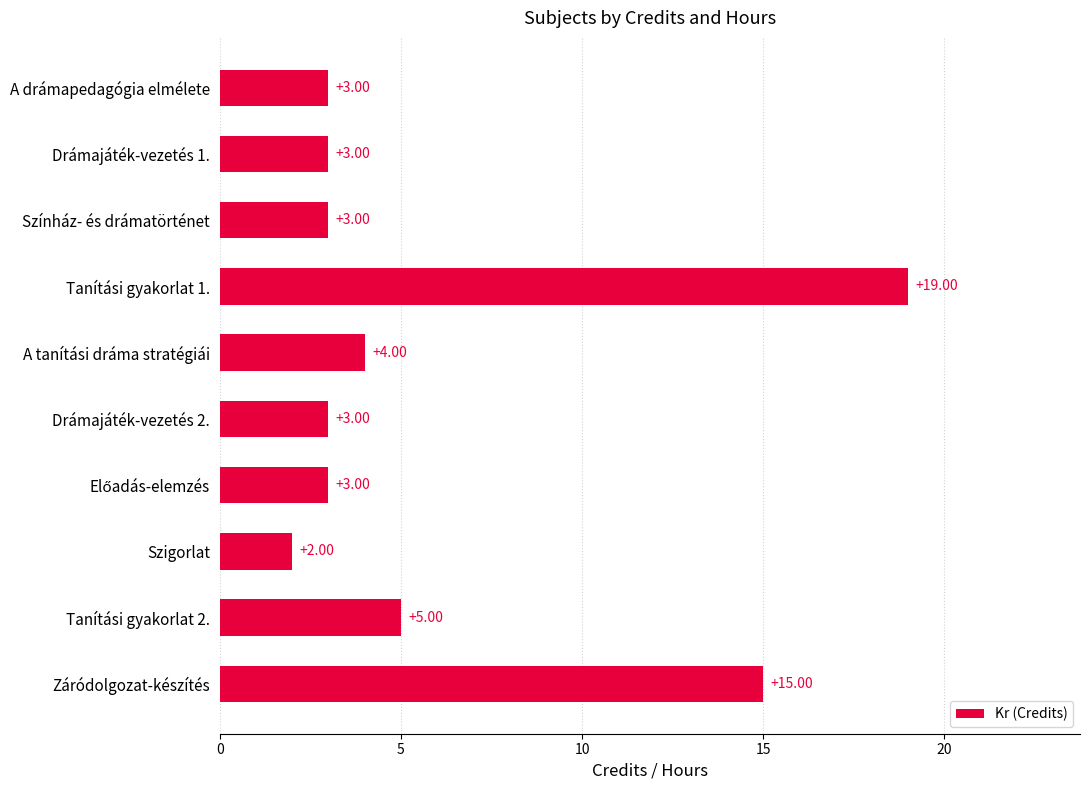

Are the bars grouped side by side (vs. stacked)?

No